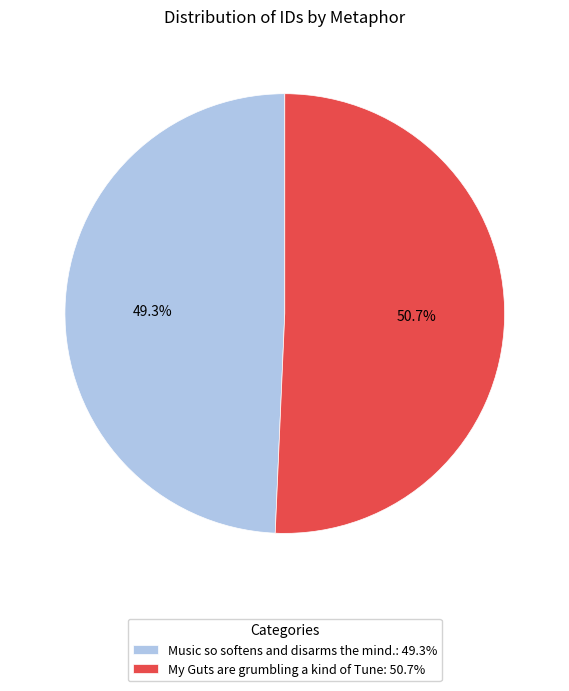

The Music so softens and disarms the mind. slice represents 49% of the pie. True or false?

True